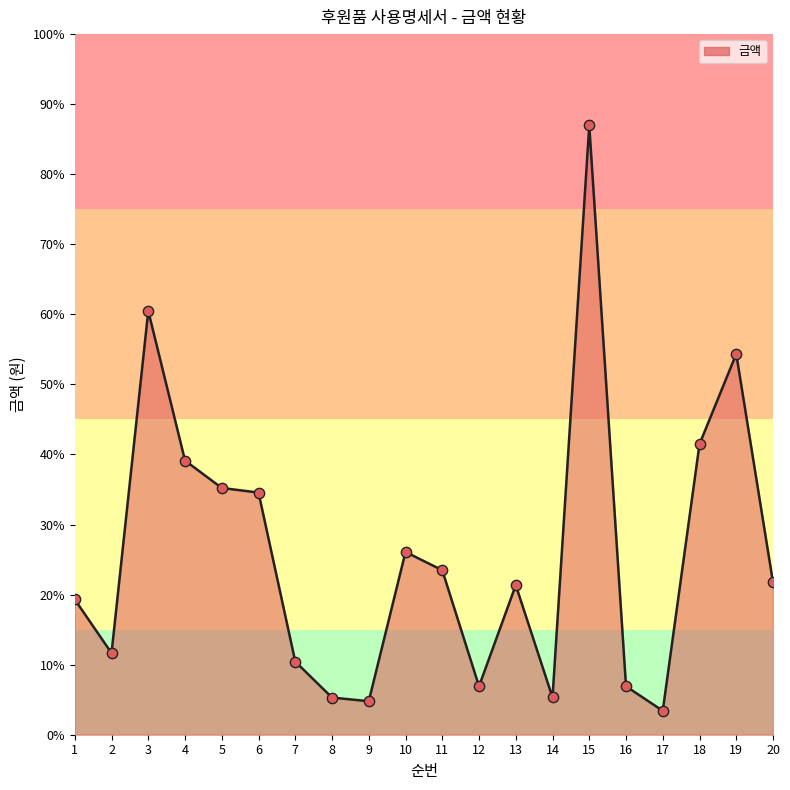

Does the chart have visible grid lines?

No